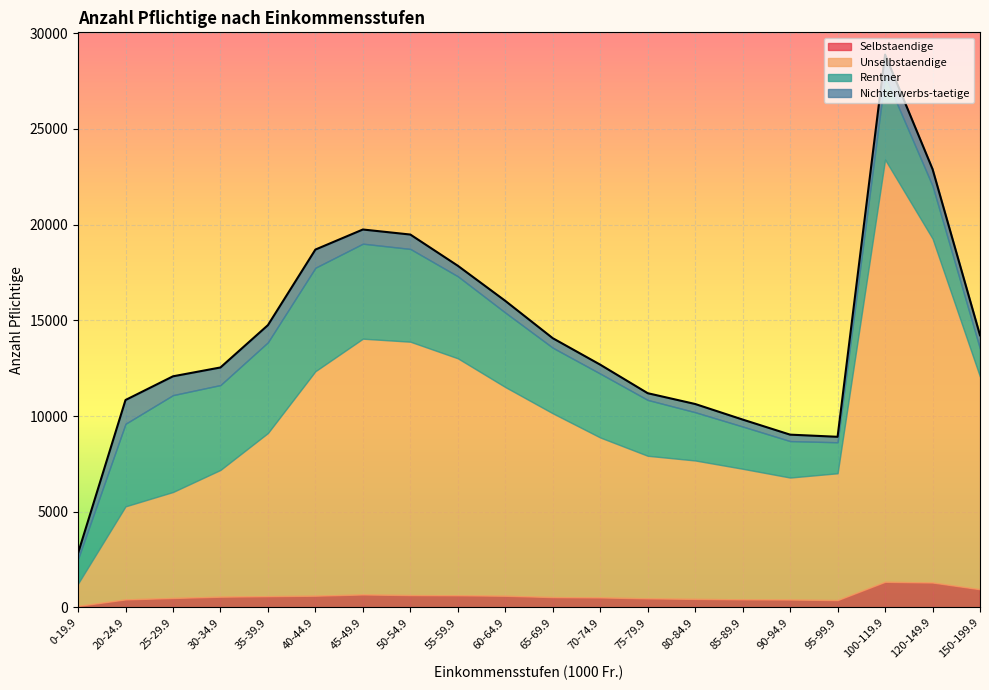

The Unselbstaendige series shows 16247 at 55-59.9. True or false?

False